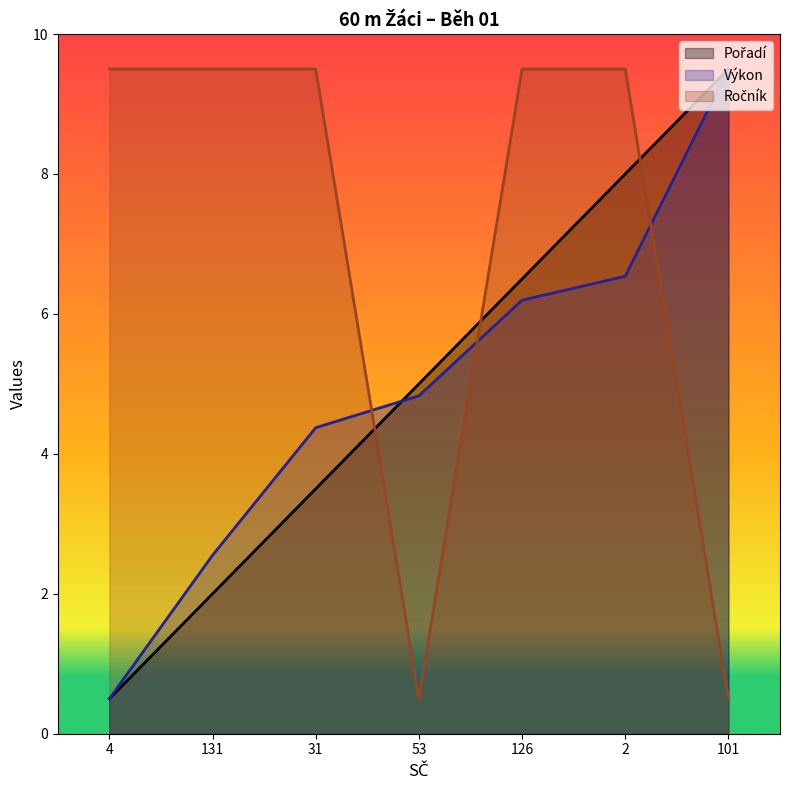

Reading right to left, what are all the values shown in this chart?

Pořadí: 101=9.5	2=8.0	126=6.5	53=5.0	31=3.5	131=2.0	4=0.5
Výkon: 101=9.5	2=6.5	126=6.2	53=4.8	31=4.4	131=2.6	4=0.5
Ročník: 101=0.5	2=9.5	126=9.5	53=0.5	31=9.5	131=9.5	4=9.5